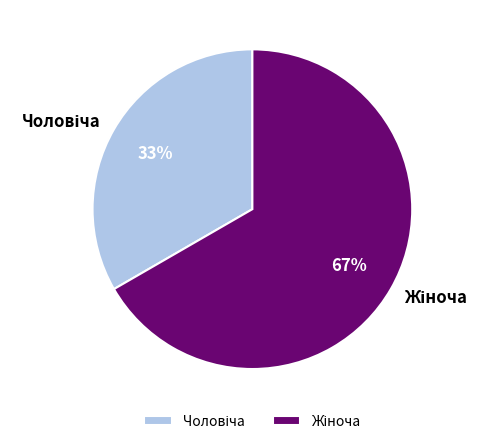

Is there any slice that represents more than half of the pie?

Yes